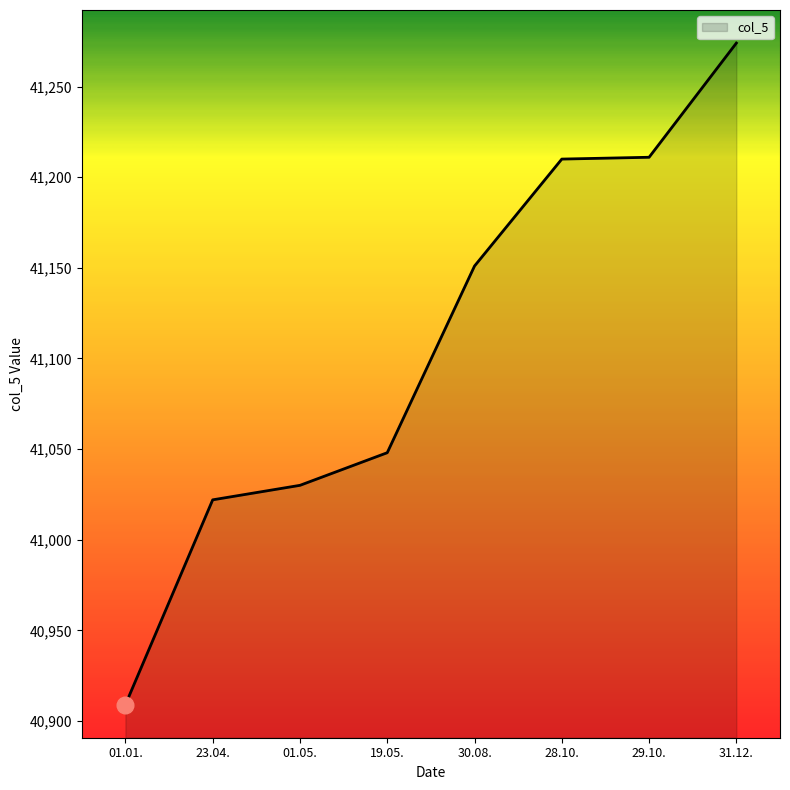

What is the difference between the maximum and second lowest values?

252